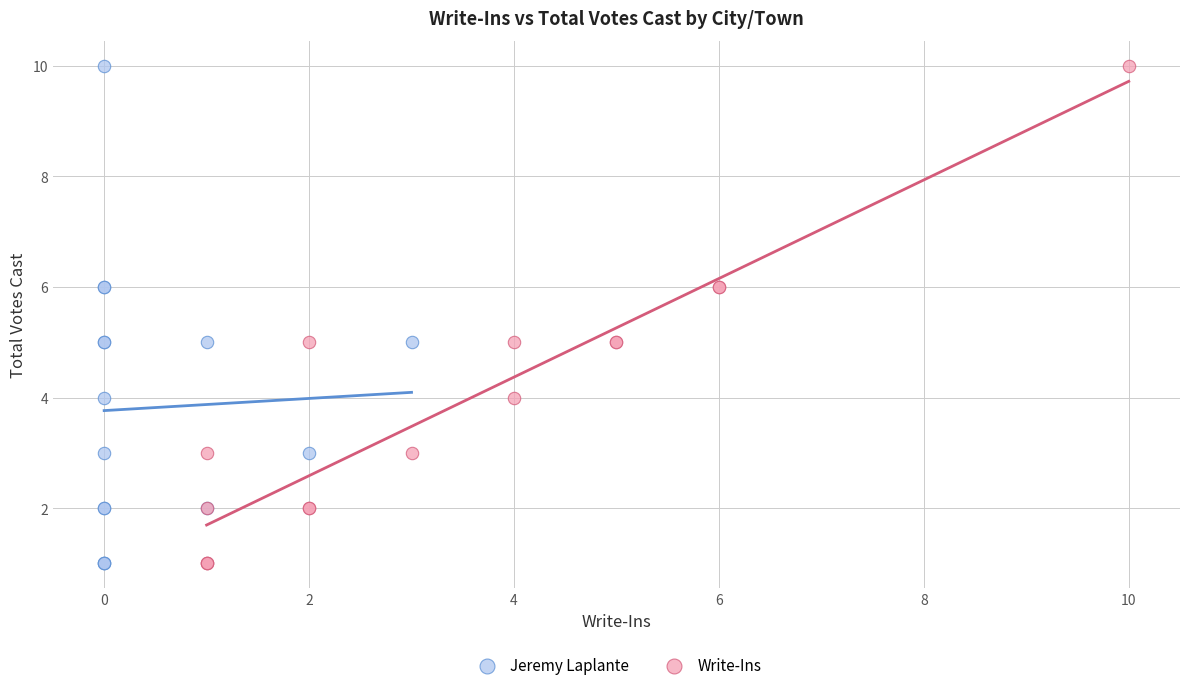

What are all the series names shown in the legend?

Jeremy Laplante, Write-Ins